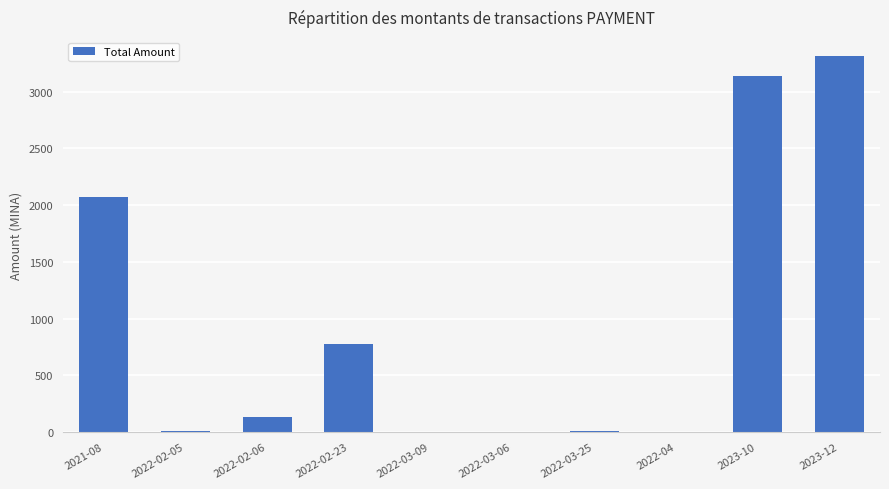

The value at 2022-02-06 is 134.0. True or false?

True